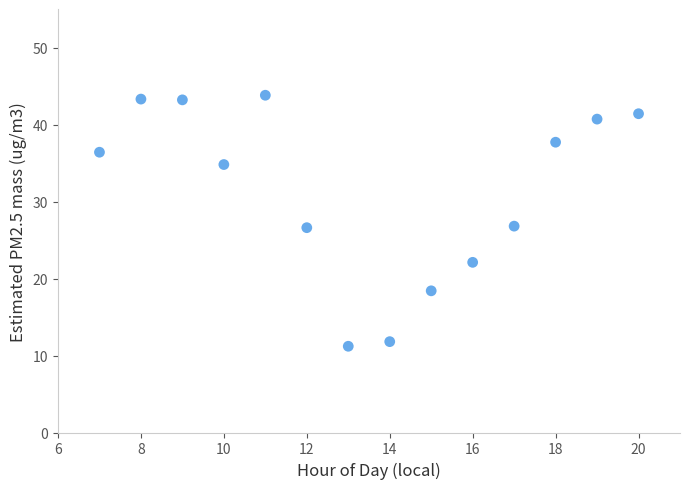

What is the range of X values (max minus min)?

13.0